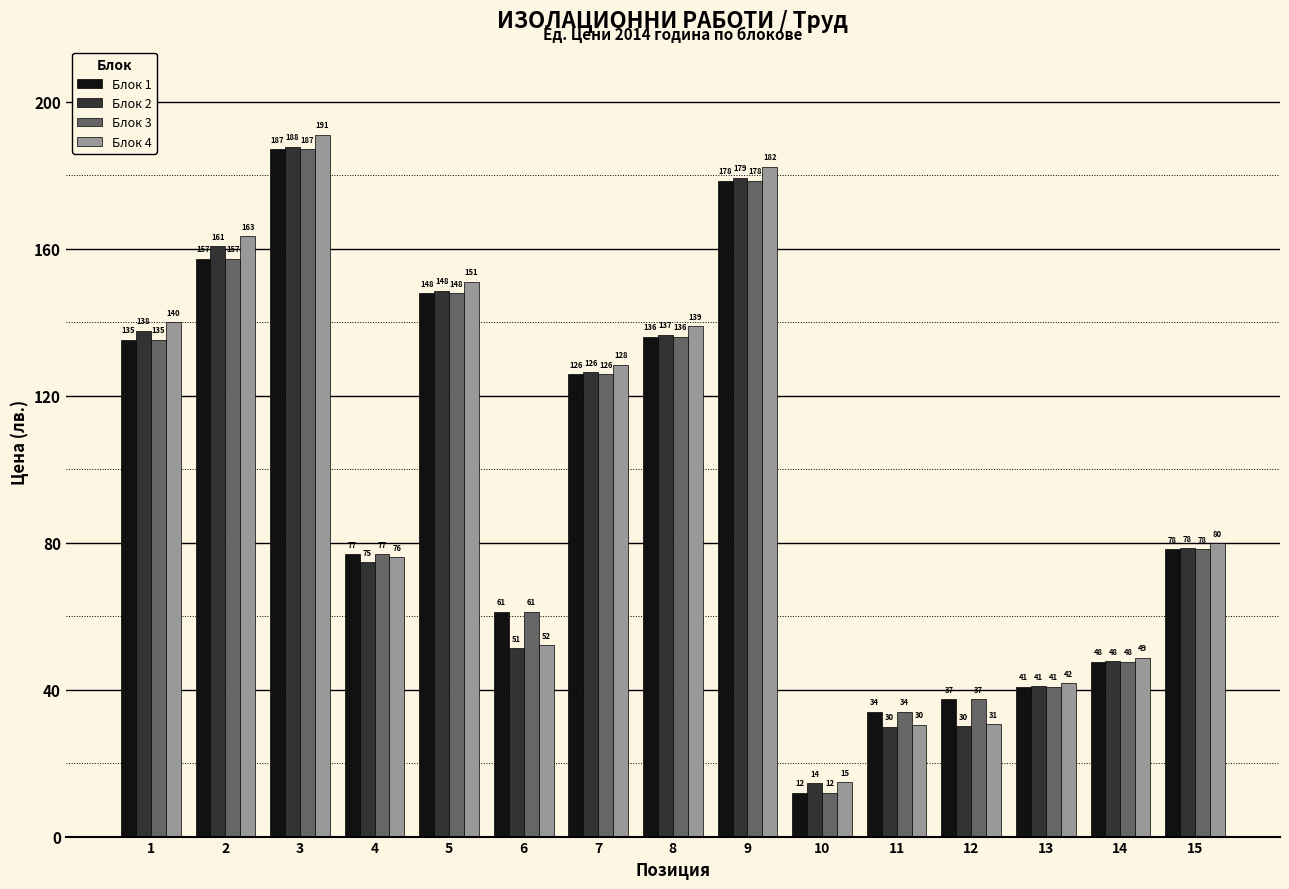

Which series has the widest spread of values?

Блок 4